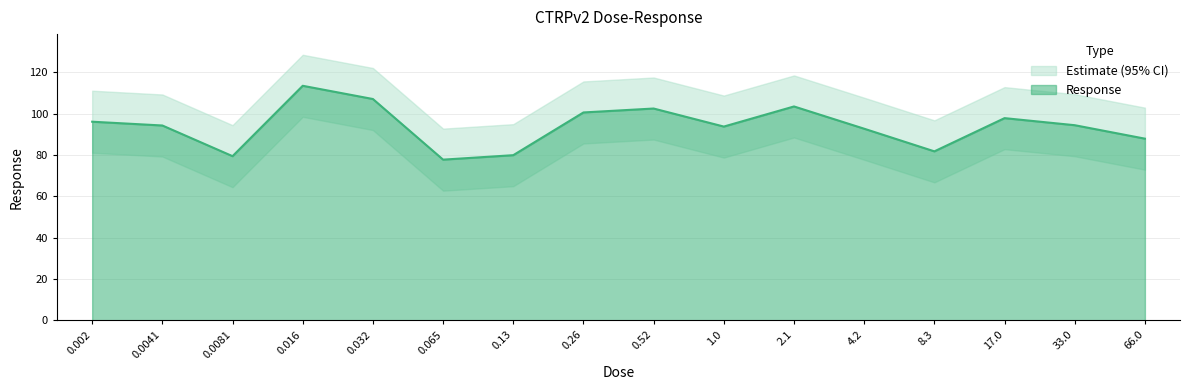

The value at 8.3 is 24.0. True or false?

False